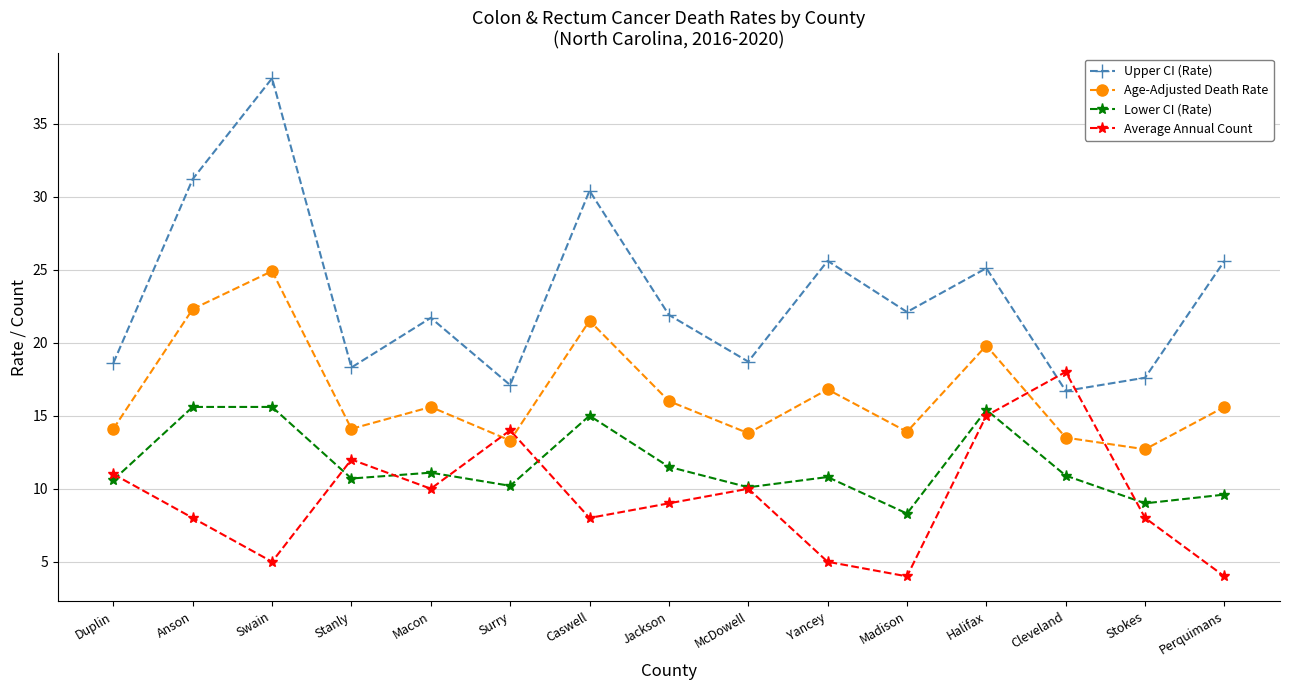

What is the spread (max minus min) of values at Madison?

18.1